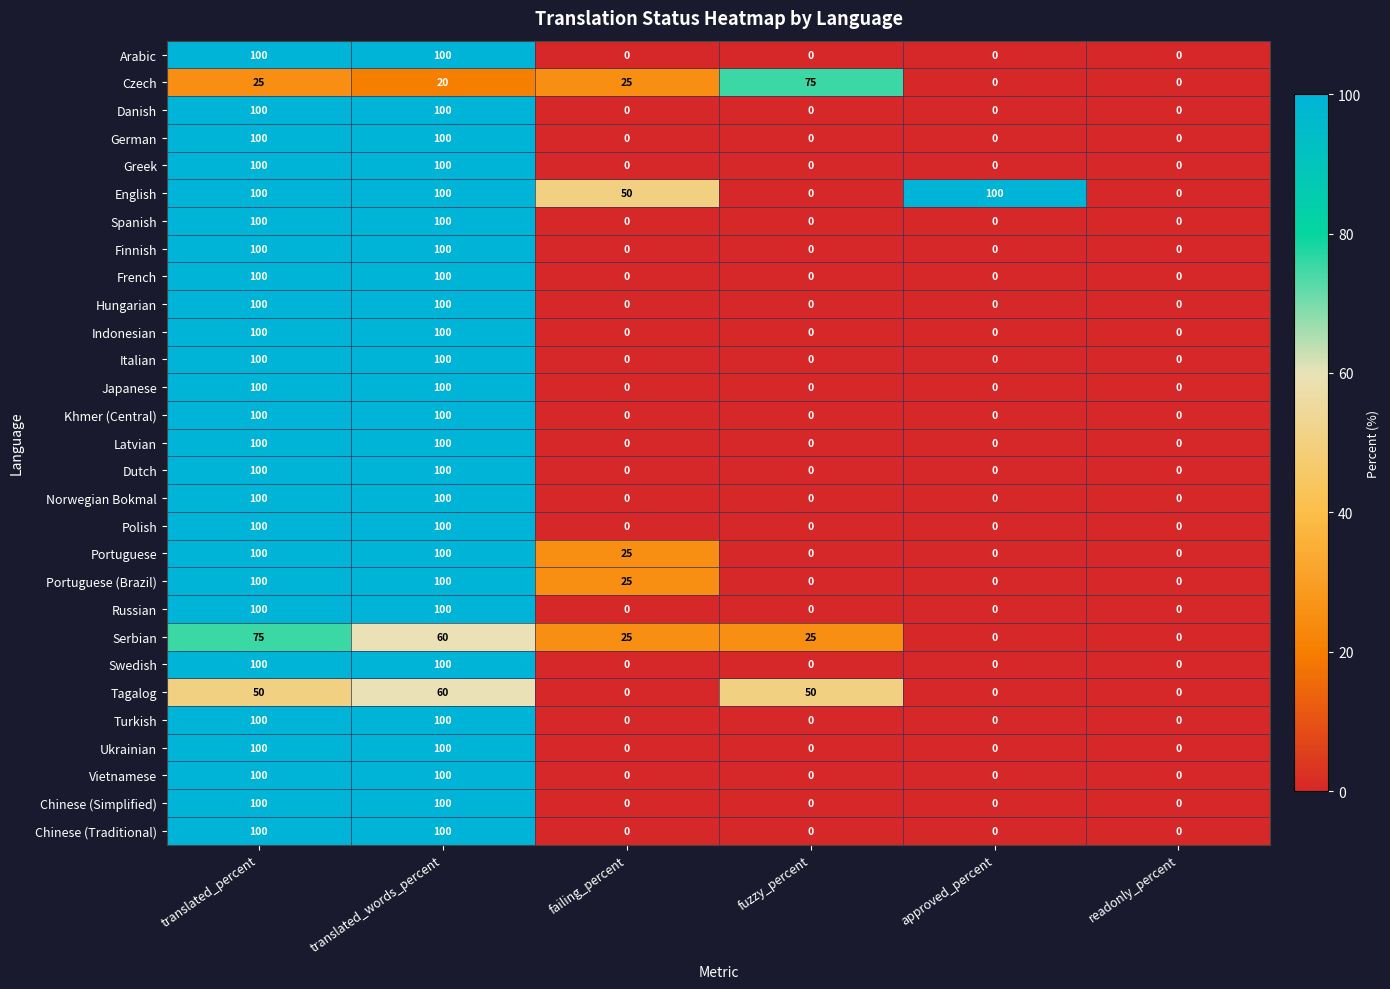

Is it true that Vietnamese equals 100 at translated_percent?

True